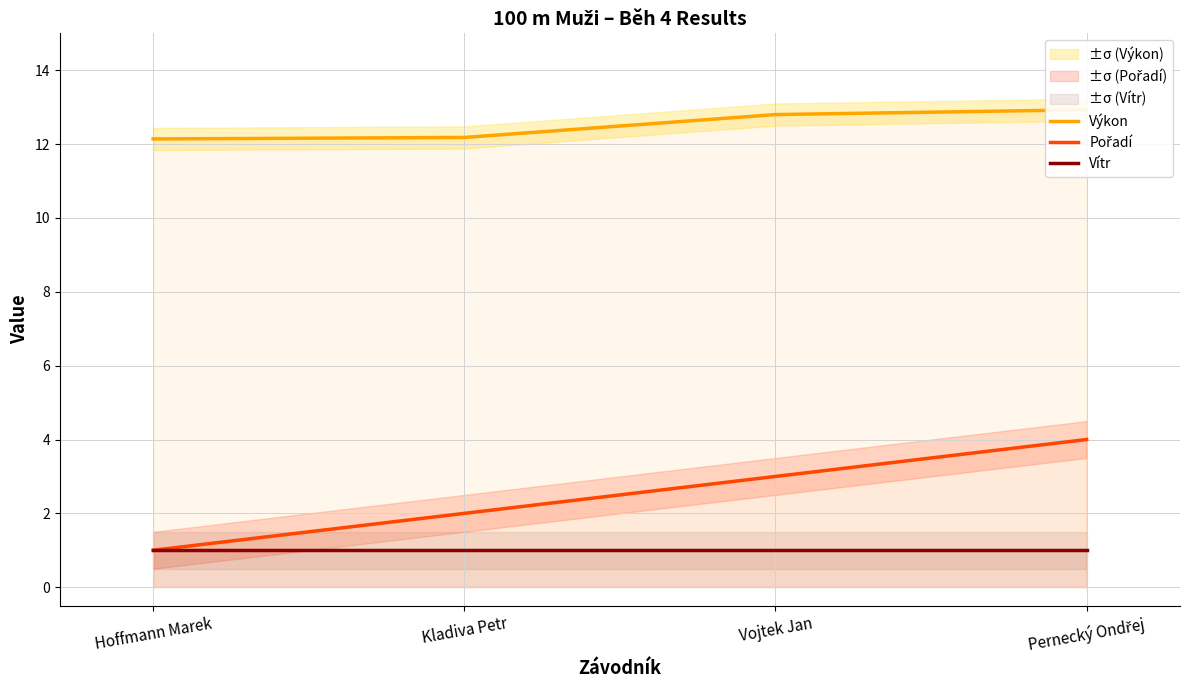

What is the difference between the Výkon values at Vojtek Jan and Kladiva Petr?

0.6